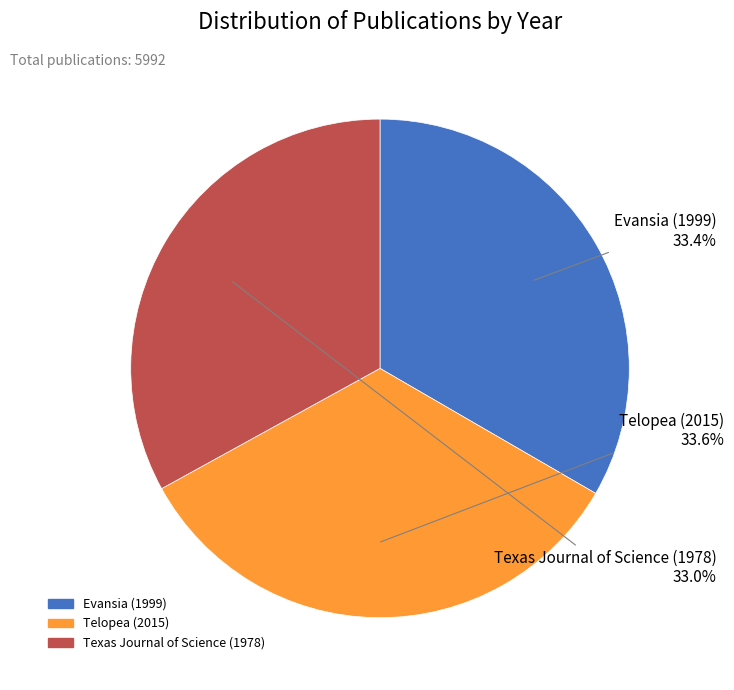

Combined, what portion of the pie is Telopea (2015) and Texas Journal of Science (1978)?

66.6%